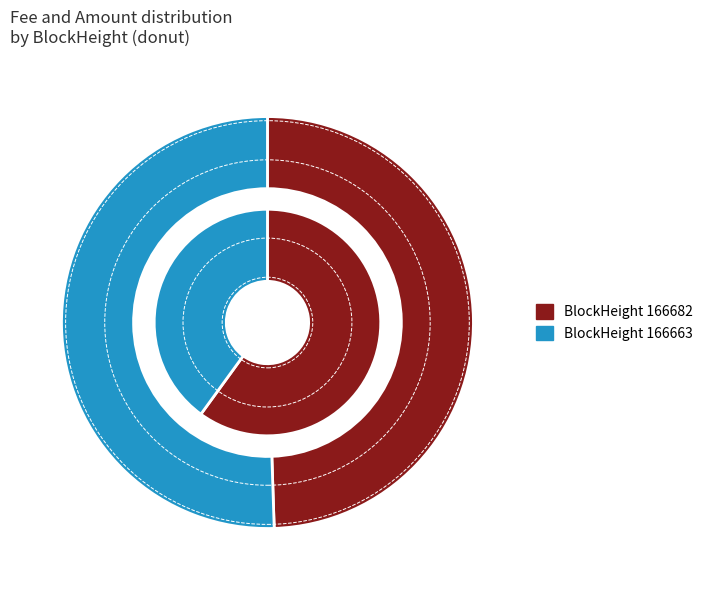

Which category has the smallest portion of the pie?

166663